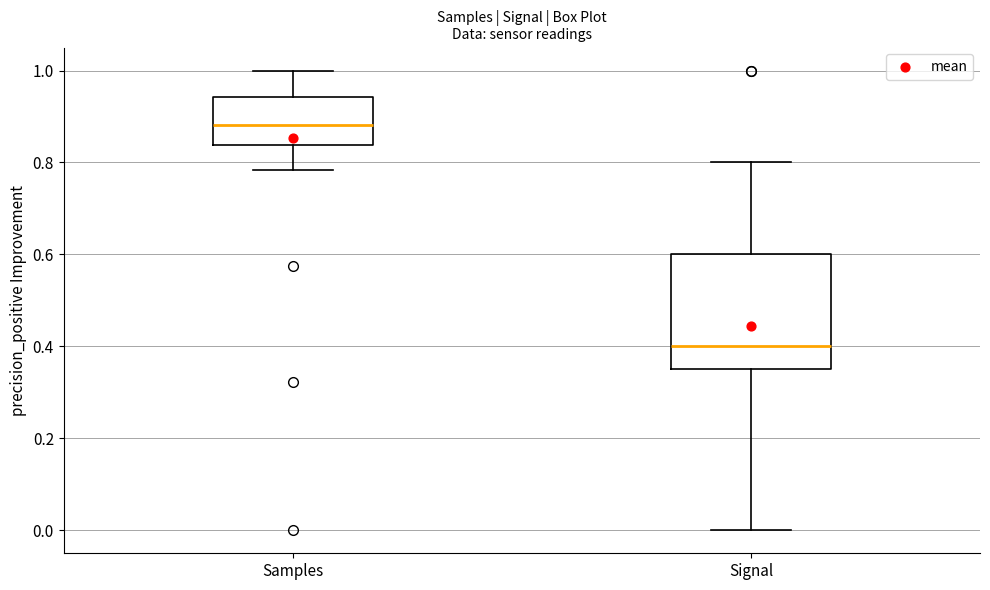

Reading left to right, read every box against the y-axis: the position of its median line, the range the box covers, and the ends of its whiskers. The values are not printed on the chart, so give them approximately, as read against the axis.

Samples: median 0.88, box 0.84 to 0.94, whiskers 0.78 to 1.00
Signal: median 0.40, box 0.36 to 0.60, whiskers 0.00 to 0.80